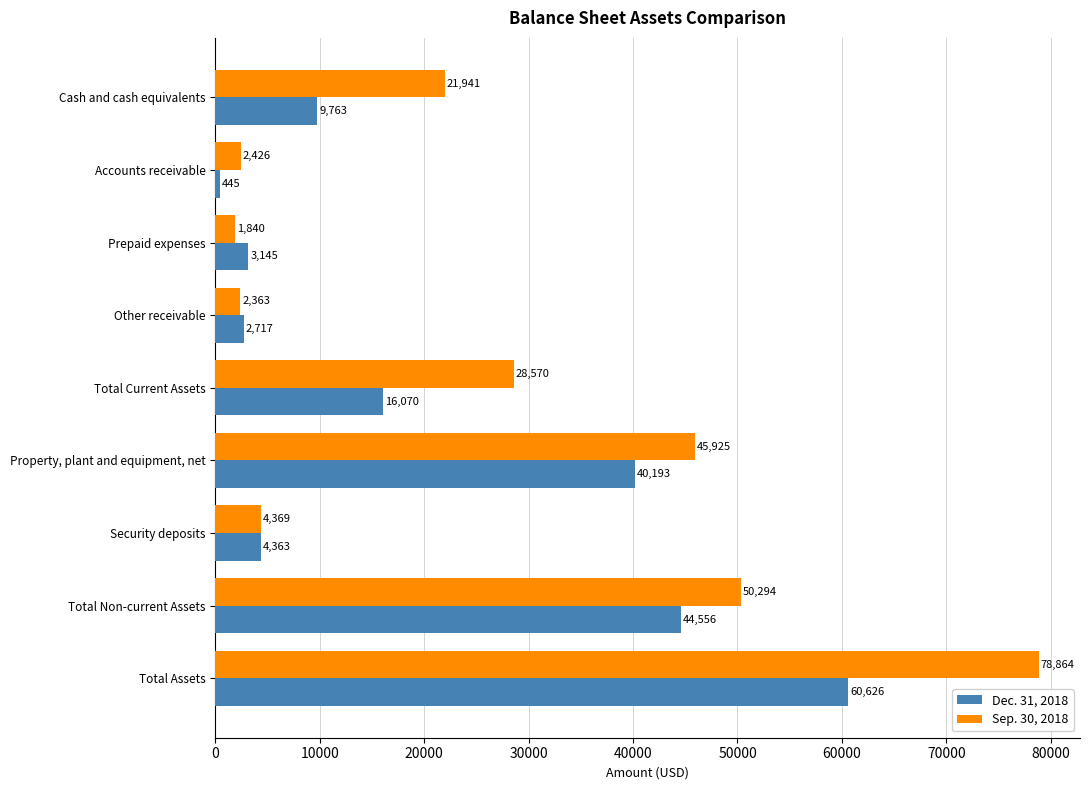

Which series has the largest range (max minus min)?

Sep. 30, 2018